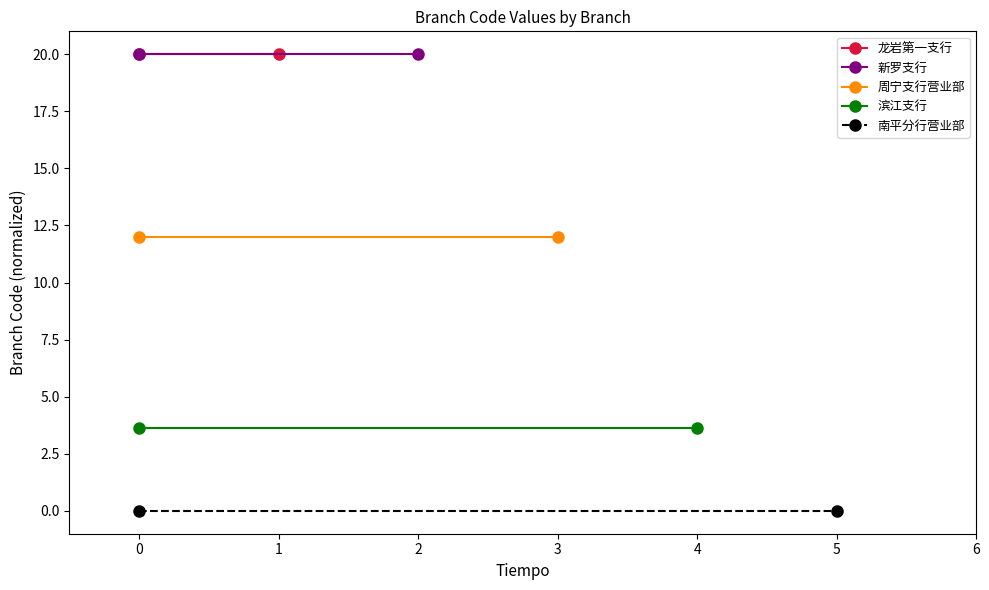

Rank the series at 0 from lowest to highest value.

南平分行营业部, 滨江支行, 周宁支行营业部, 龙岩第一支行, 新罗支行